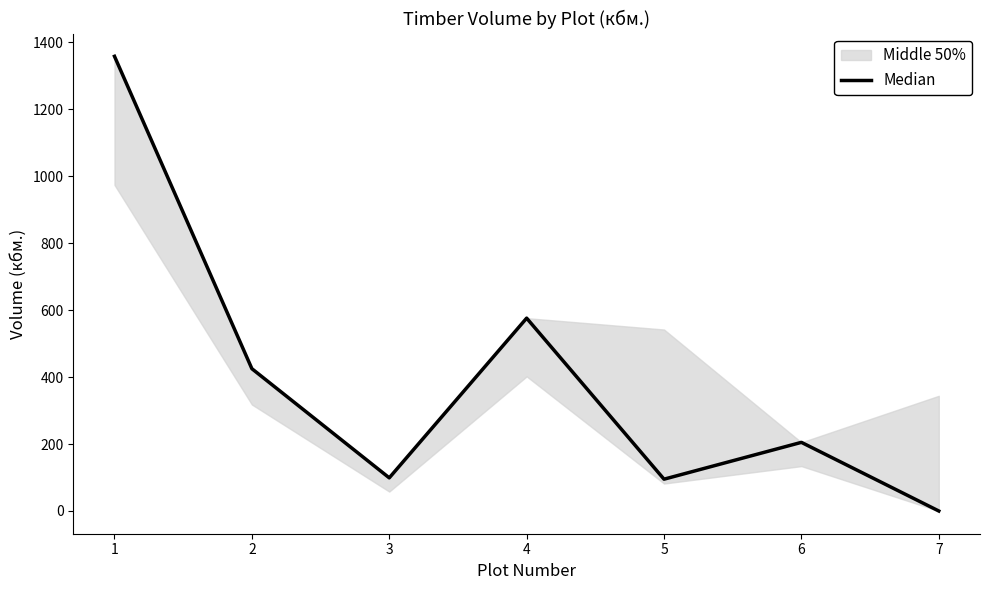

True or false: the data has more than 1 interior local peaks.

True